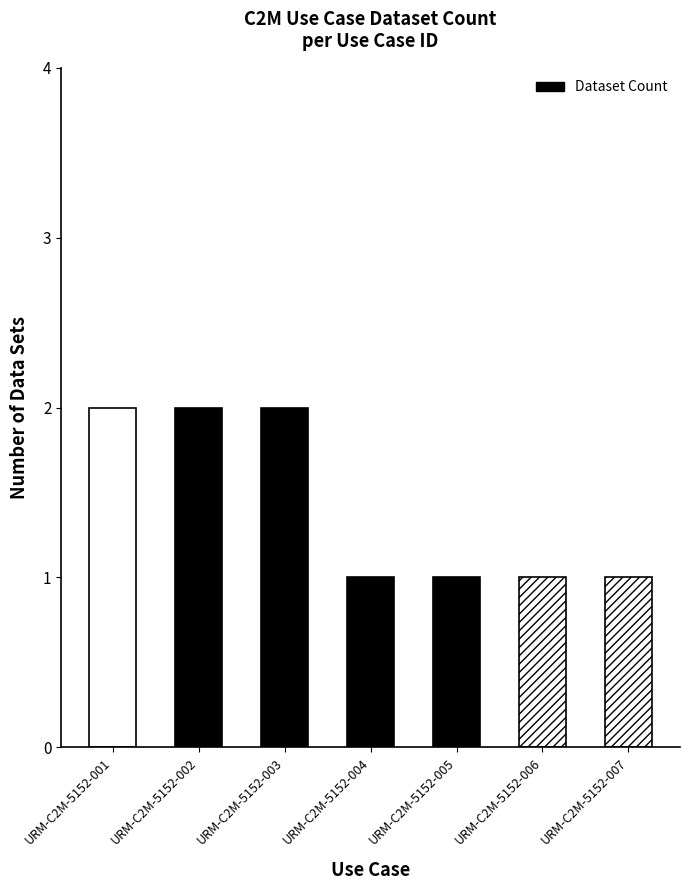

How many bars are there in total?

7